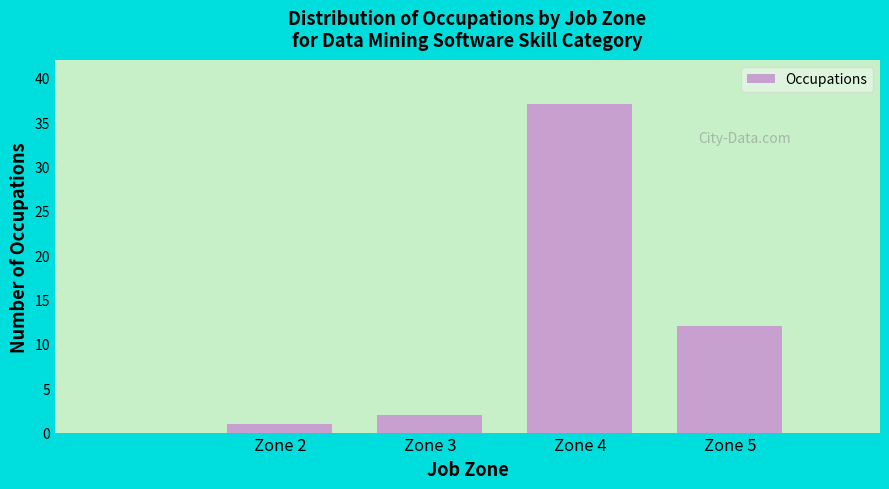

Reading right to left, extract all data points from this chart.

12	37	2	1